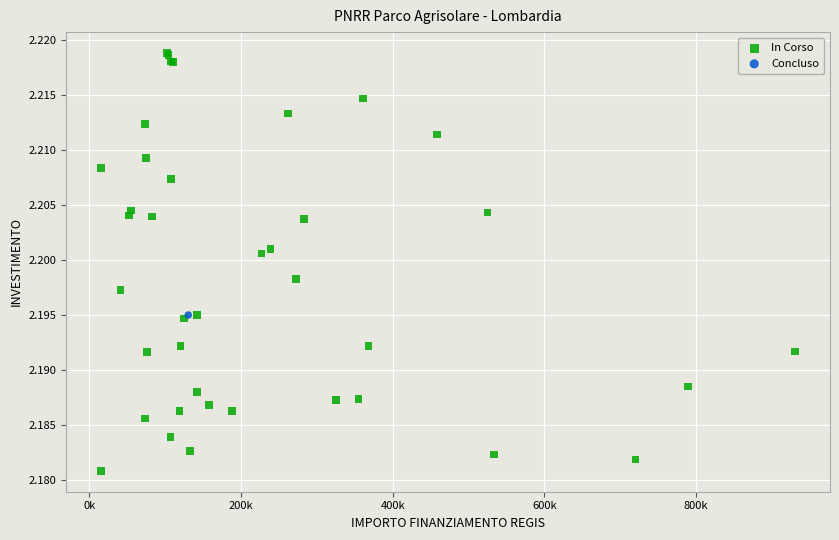

What are all the series names shown in the legend?

In Corso, Concluso